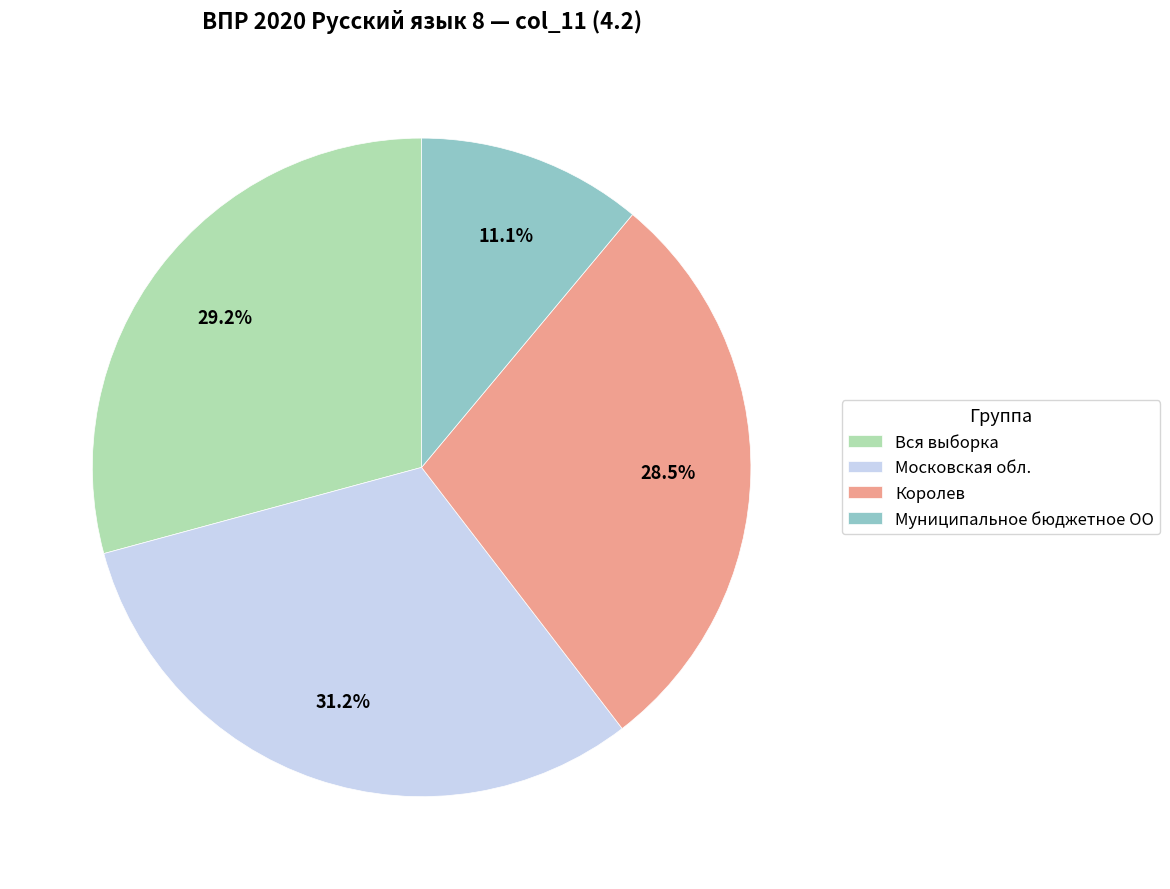

Rank the categories by value from highest to lowest.

Московская обл., Вся выборка, Королев, Муниципальное бюджетное ОО